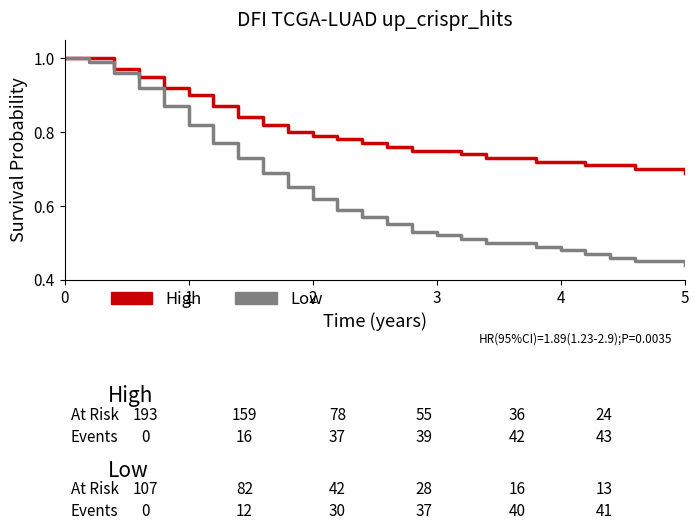

Which series has the largest range (max minus min)?

Low